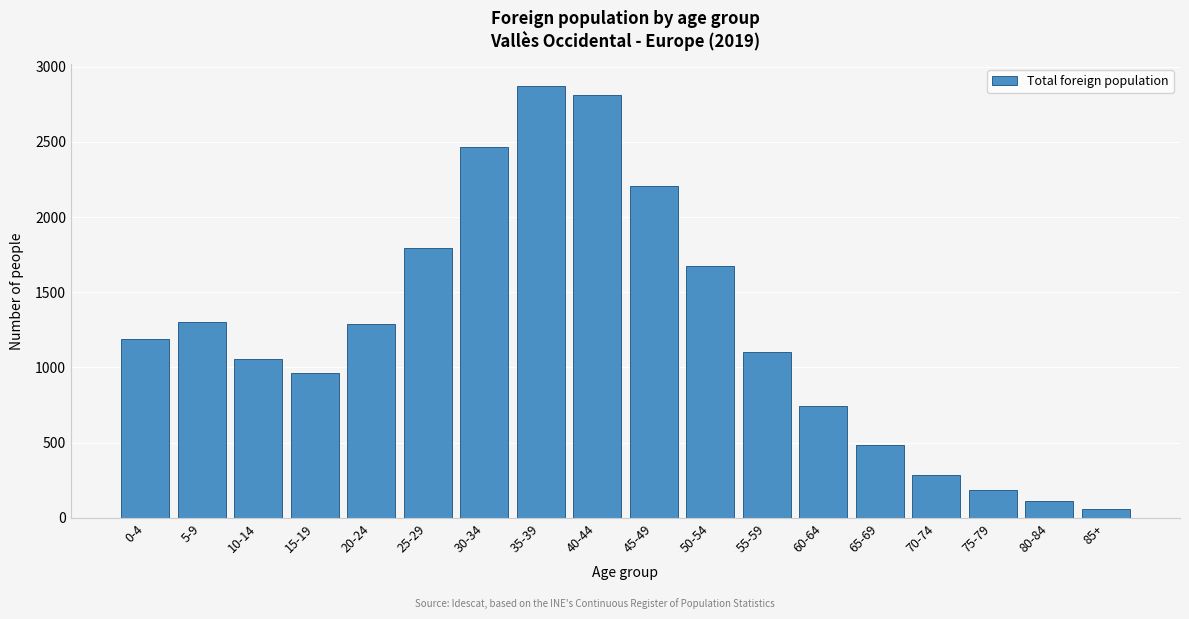

Reading left to right, extract all data points from this chart.

0-4=1187	5-9=1300	10-14=1056	15-19=963	20-24=1286	25-29=1791	30-34=2464	35-39=2874	40-44=2813	45-49=2208	50-54=1675	55-59=1106	60-64=745	65-69=484	70-74=286	75-79=185	80-84=111	85+=61